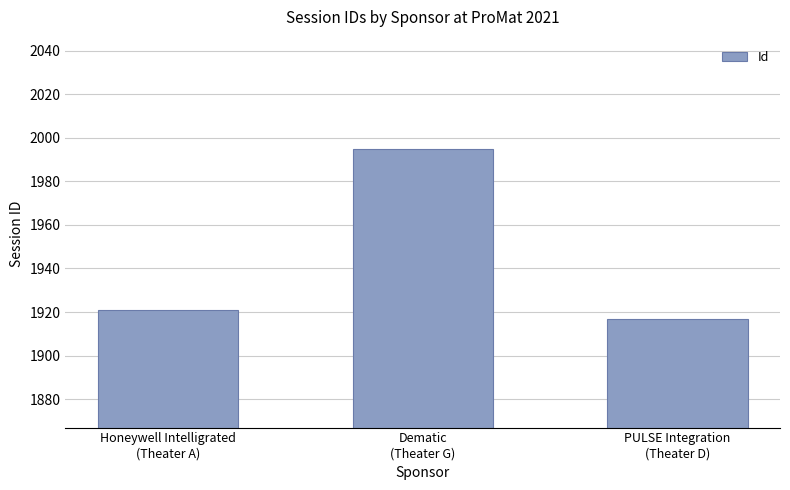

How many data points are less than 1921?

1